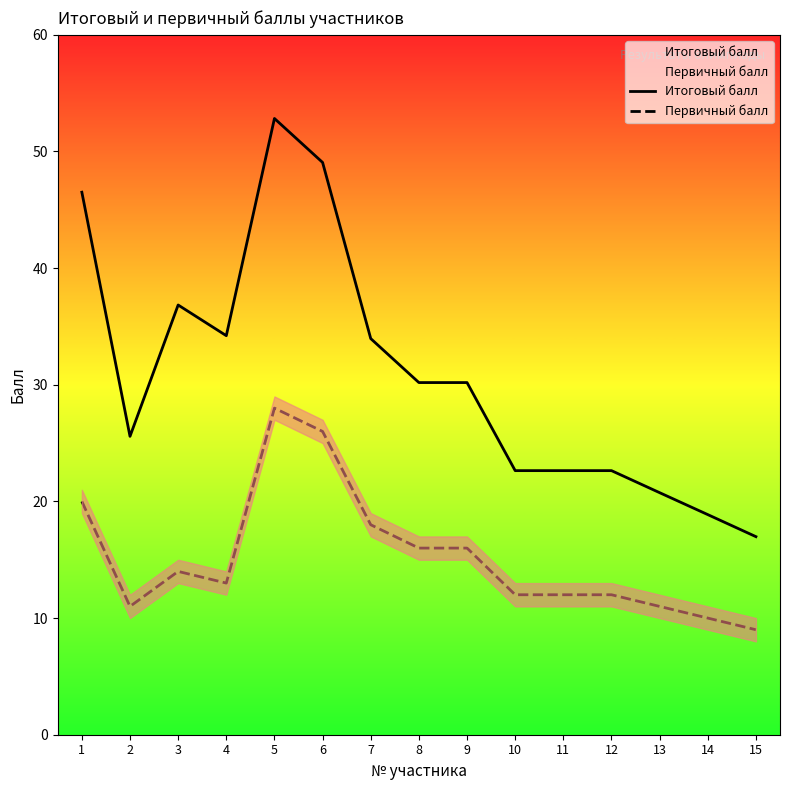

True or false: Первичный балл and Итоговый балл cross at least once.

False